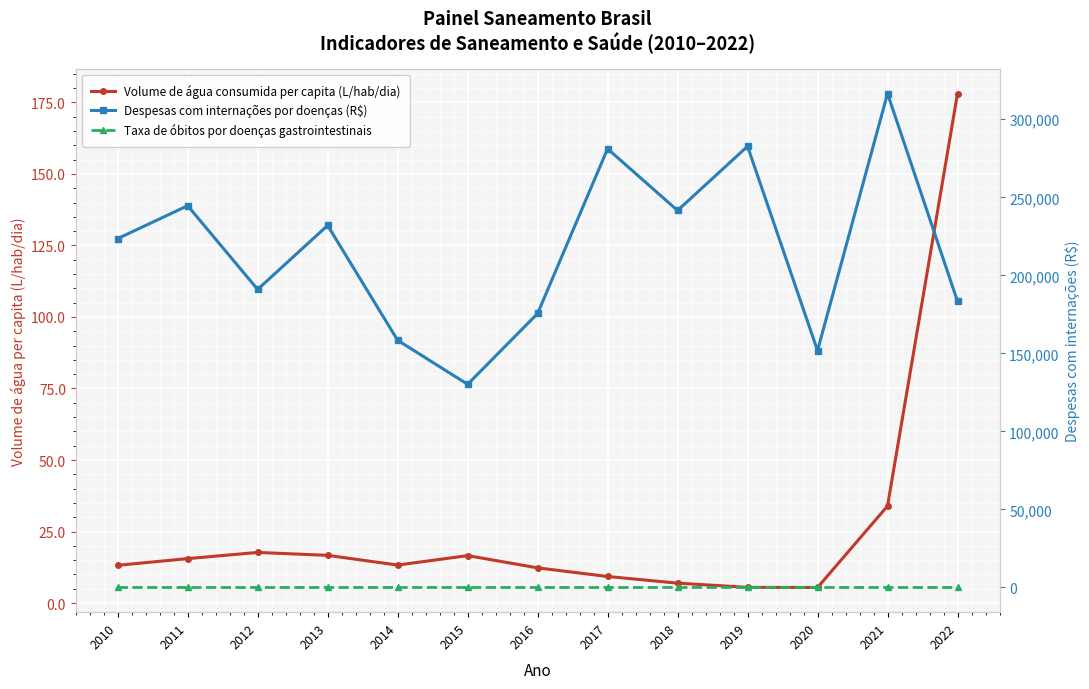

The Volume de água consumida per capita (L/hab/dia) series shows 22.4 at 2014. True or false?

False